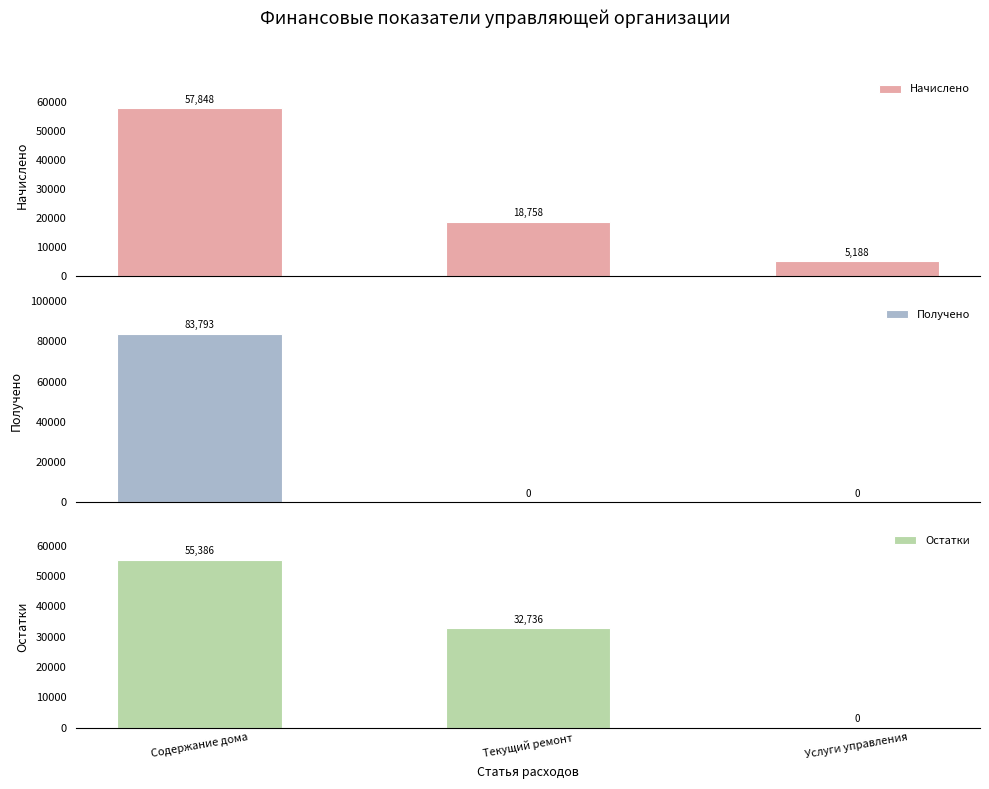

What are all the series names shown in the legend?

Начислено, Получено, Остатки